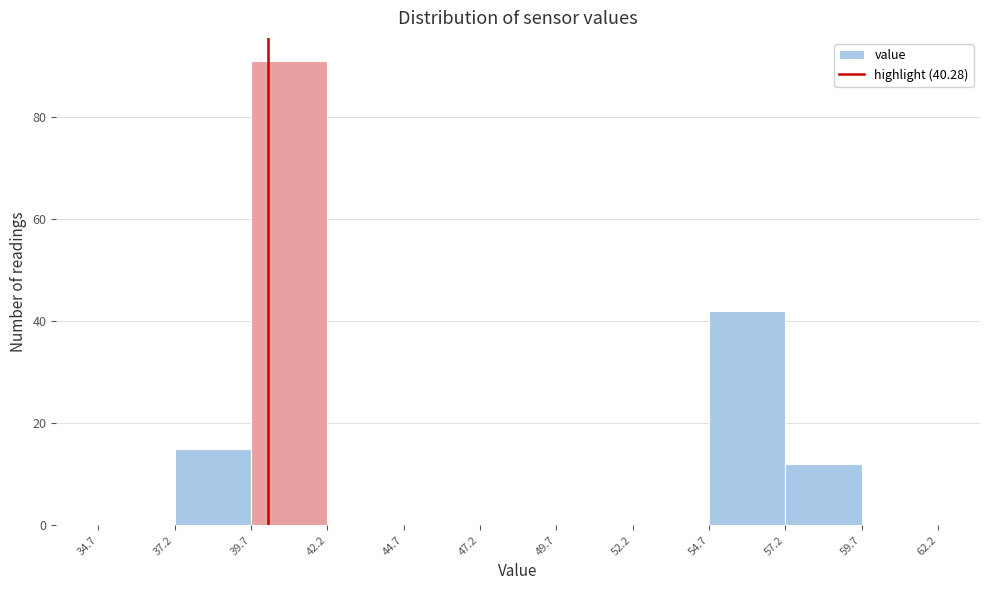

Reading left to right, transcribe this chart: for each bar, give the range it covers on the x-axis and its height. The values are not printed on the chart, so give them approximately, as read against the axis.

34.7 to 37.2: 0
37.2 to 39.7: 16
39.7 to 42.2: 92
42.2 to 44.7: 0
44.7 to 47.2: 0
47.2 to 49.7: 0
49.7 to 52.2: 0
52.2 to 54.7: 0
54.7 to 57.2: 42
57.2 to 59.7: 12
59.7 to 62.2: 0